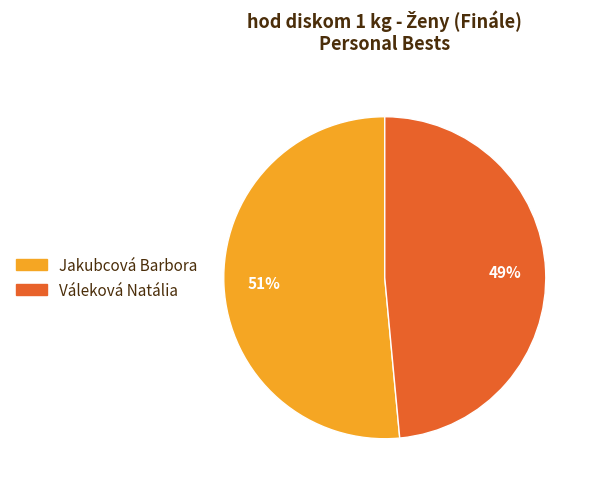

To the nearest percent, what is the combined percentage of Jakubcová Barbora and Váleková Natália?

100%